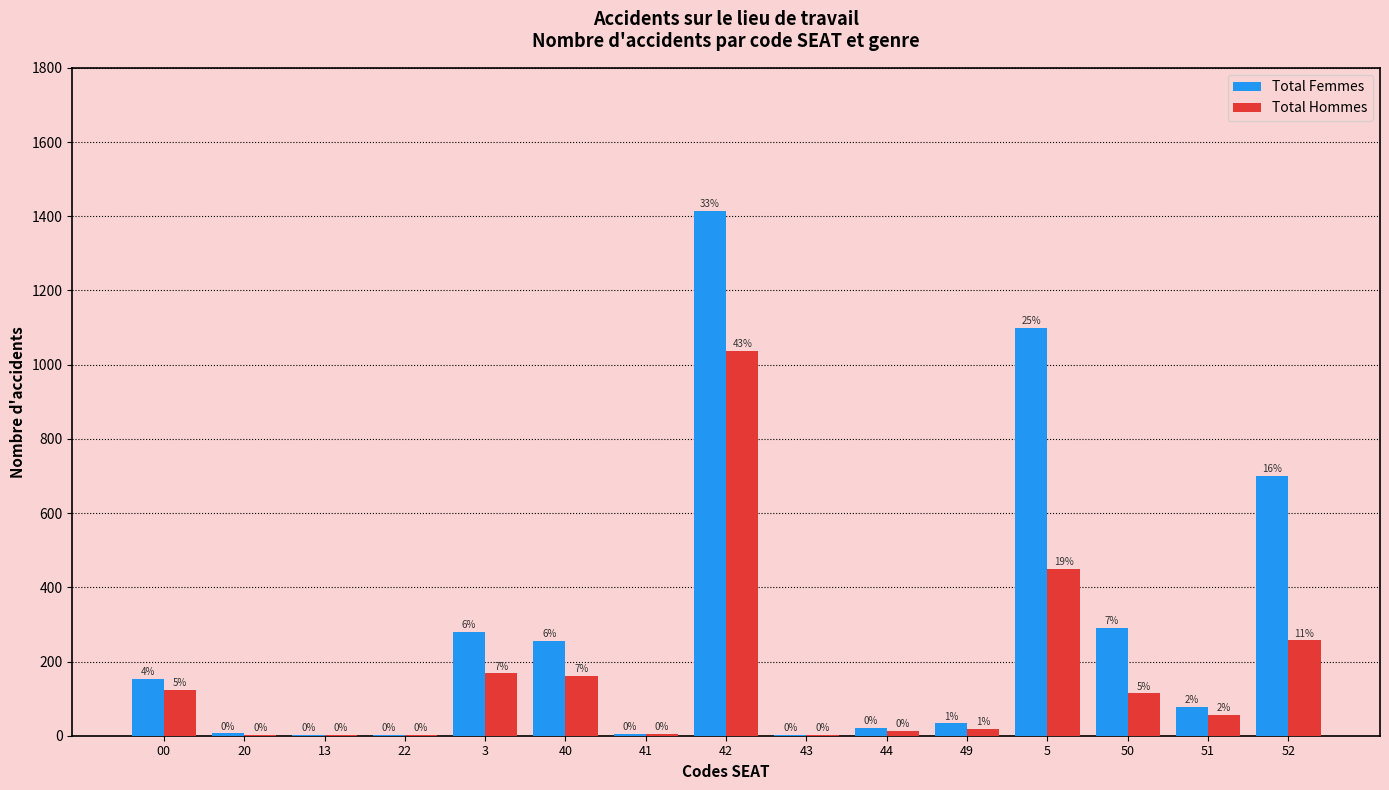

What is the difference between the maximum and minimum values in the Total Femmes series?

1413